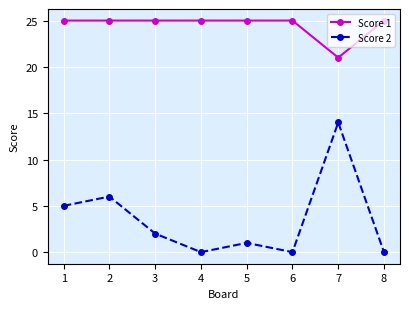

True or false: Score 1 and Score 2 cross at least once.

False